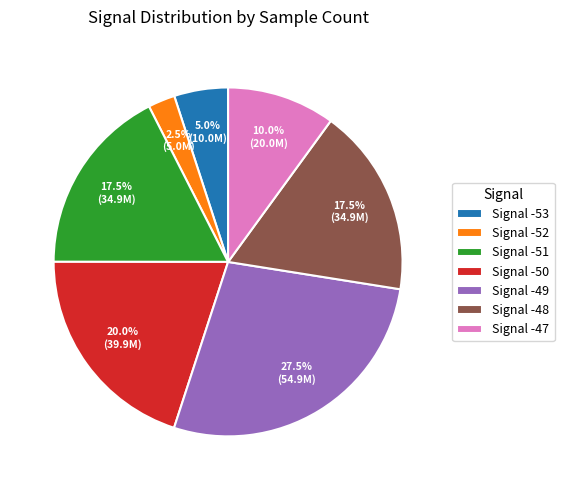

Between Signal -49 and Signal -52, which is larger?

Signal -49